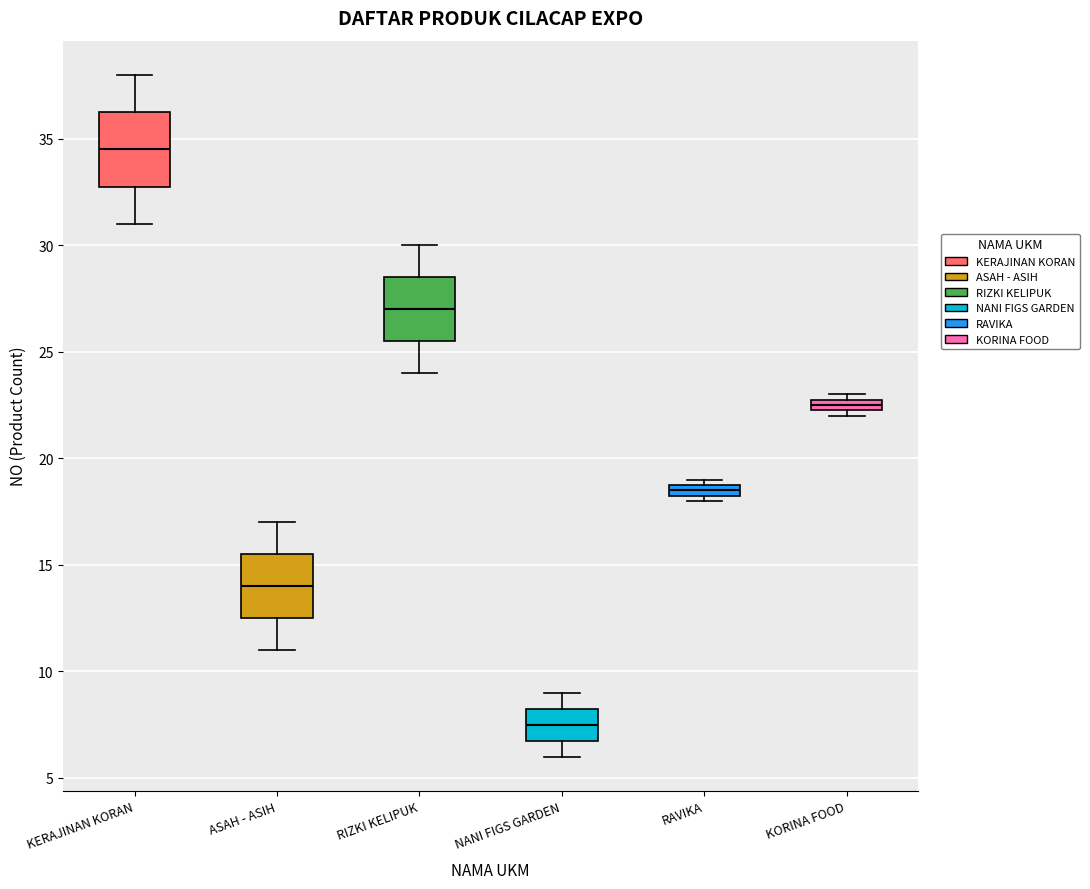

Which box's median line is the lowest?

NANI FIGS GARDEN